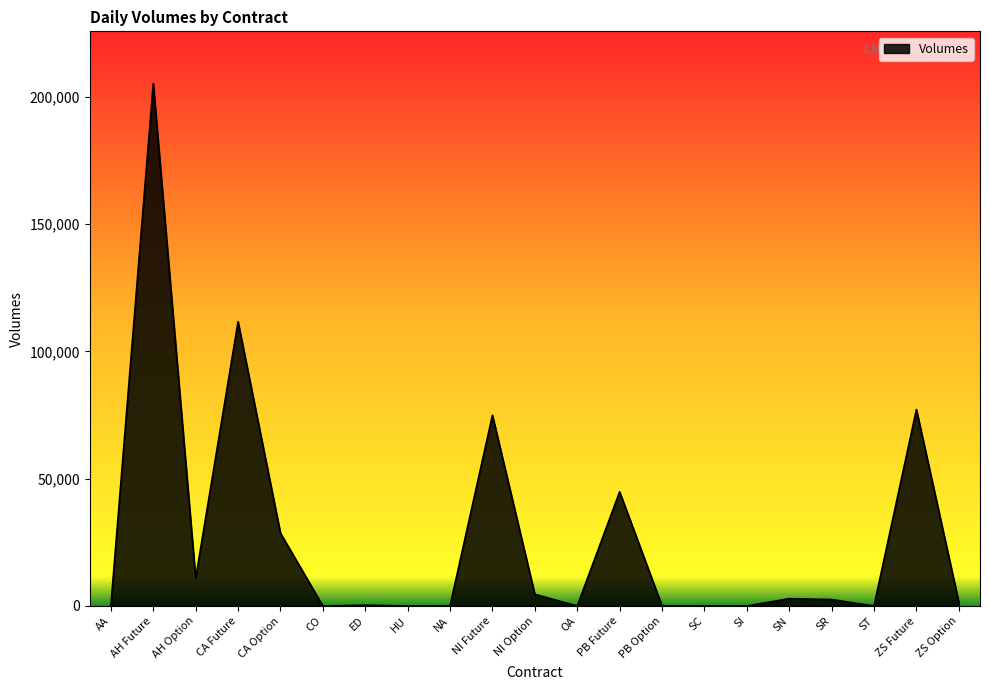

Between NI Future and AA, which is larger?

NI Future